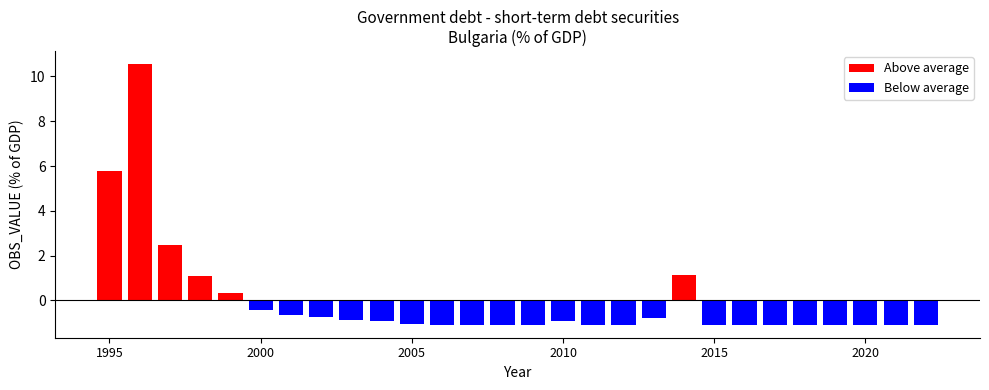

Is the value of Above average at 14 greater than the value of Below average at 25?

Yes